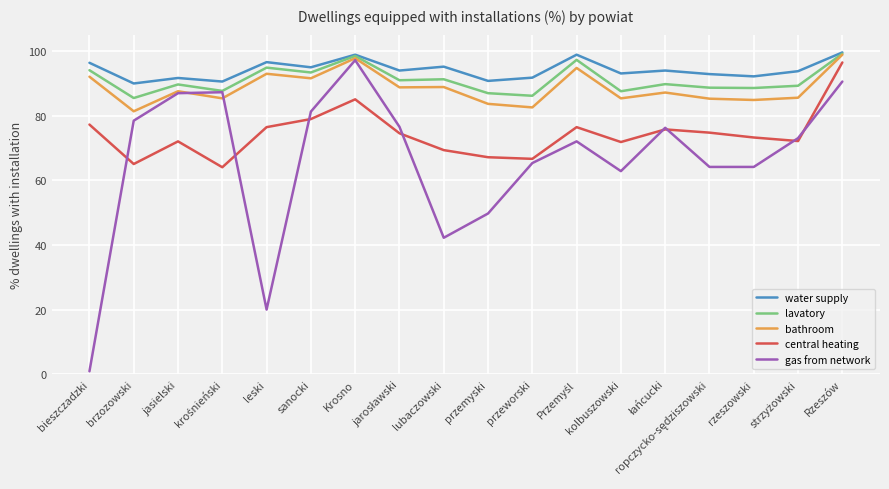

The gas from network series shows 62.8 at kolbuszowski. True or false?

True